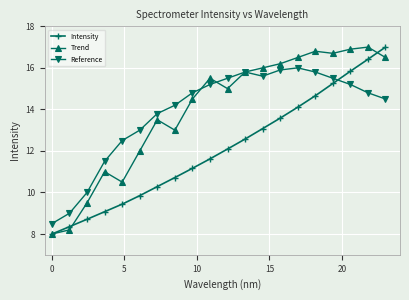

True or false: Intensity has more than 2 interior local peaks.

False